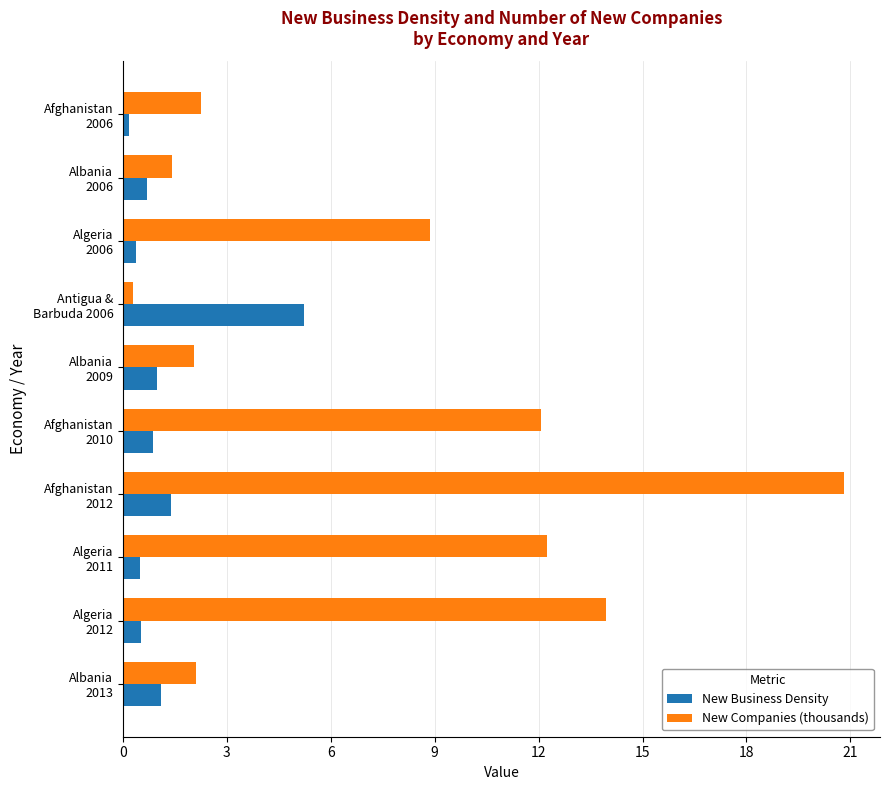

How many data points in New Companies (thousands) are above 8?

5